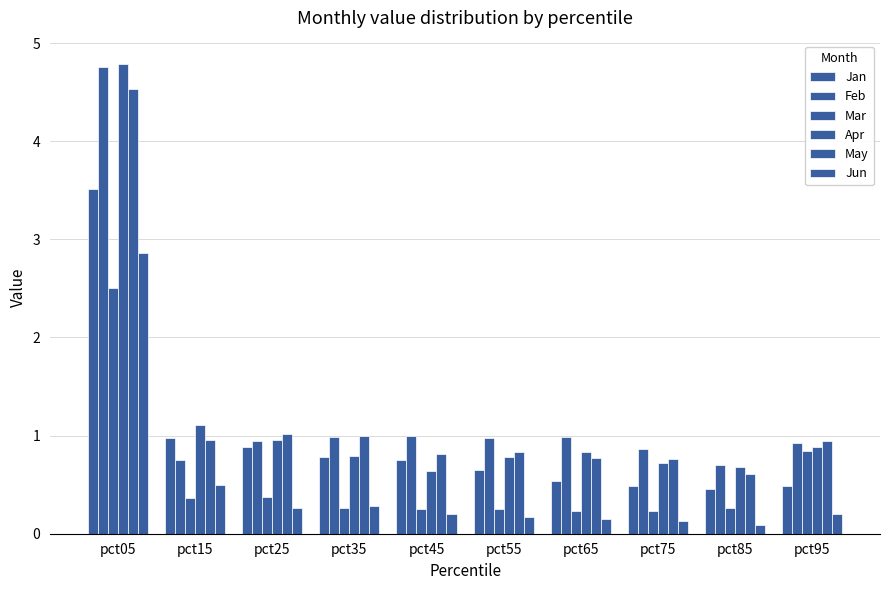

List the series in order of their peak value, highest first.

Apr, Feb, May, Jan, Jun, Mar